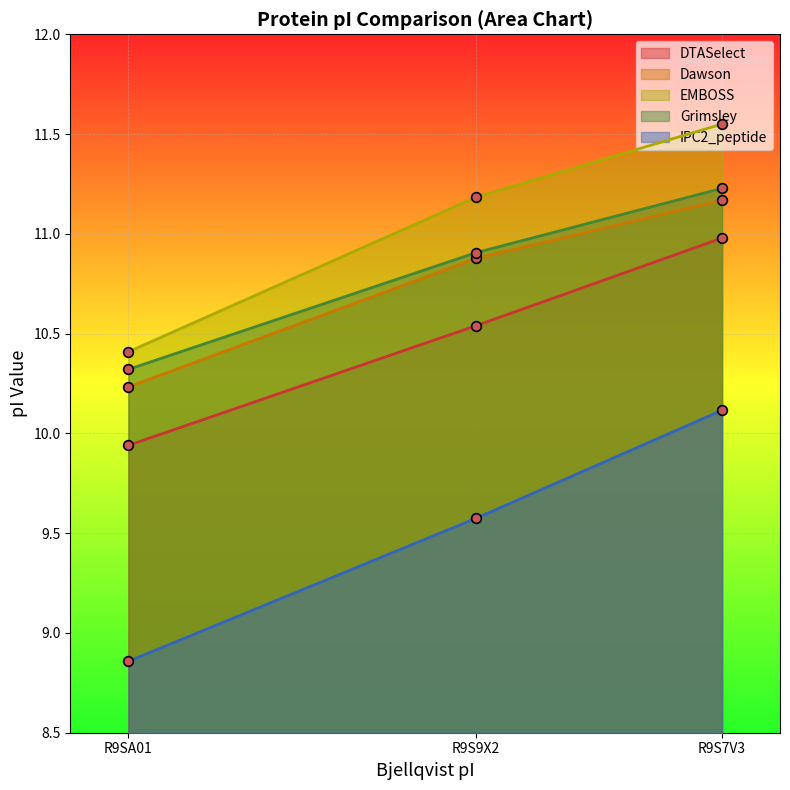

What is the lowest value of the EMBOSS series?

10.4